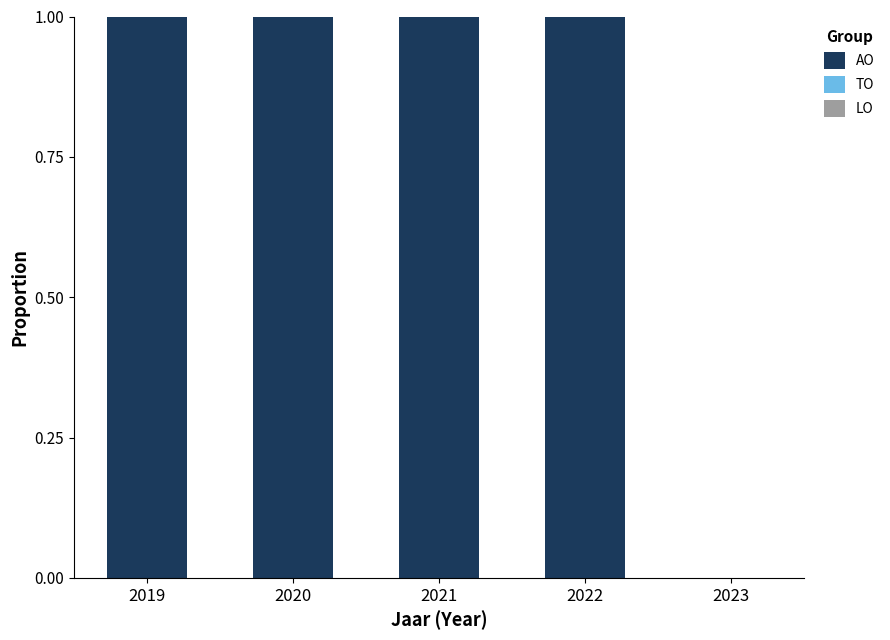

What is the greatest value displayed?

1